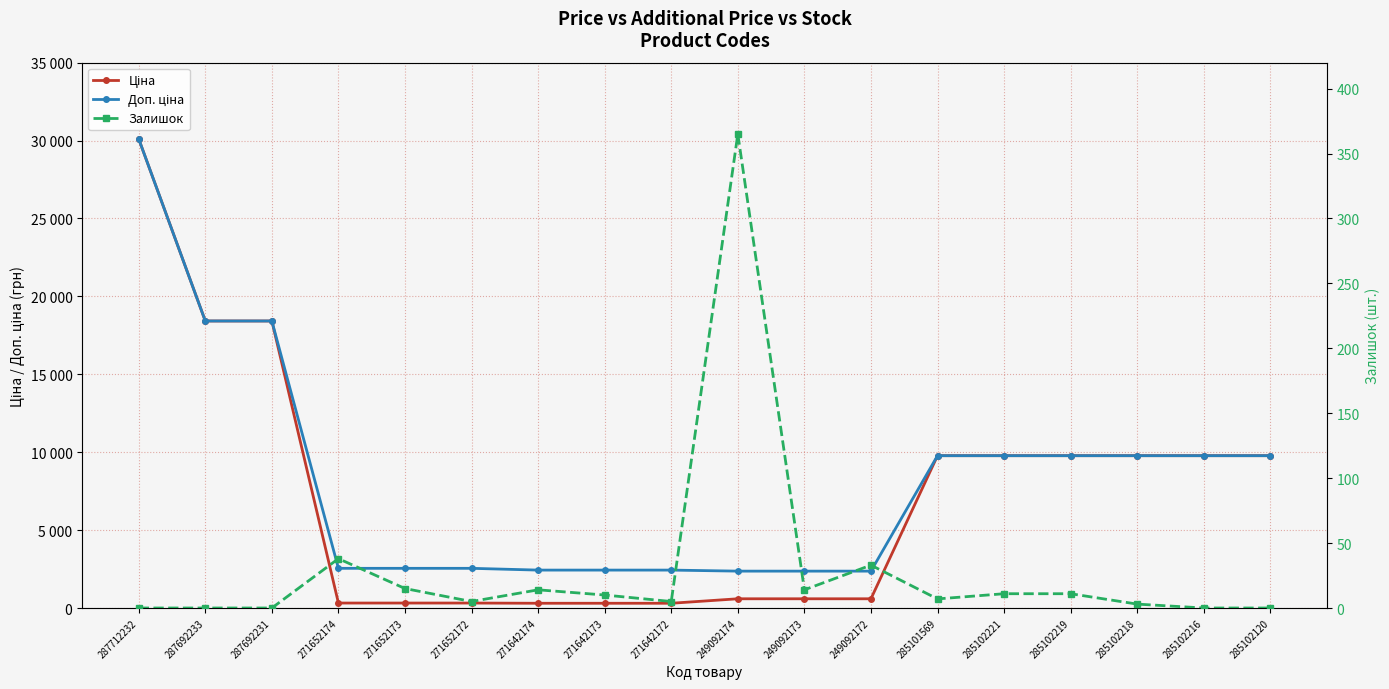

What is the spread (max minus min) of values at 271642173?

2422.8